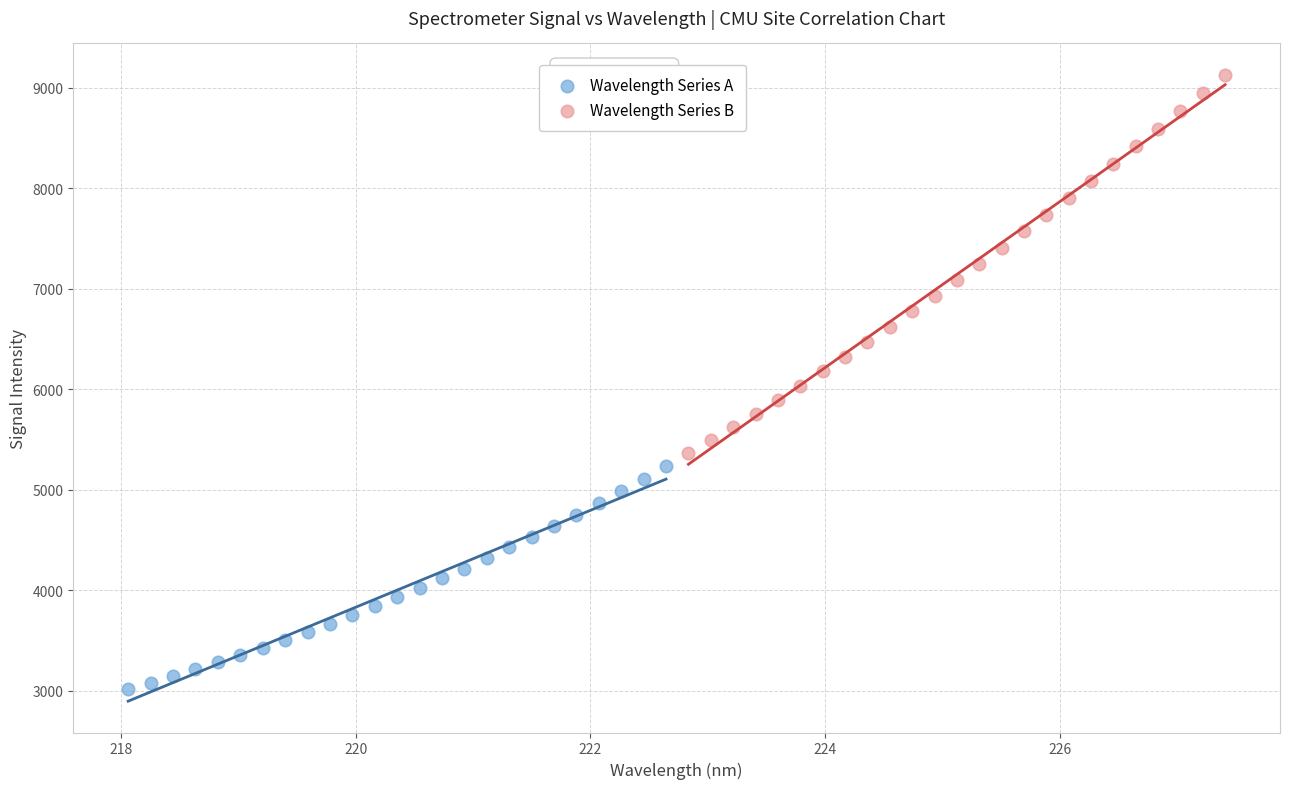

Which series contains the highest Y value?

Wavelength Series B